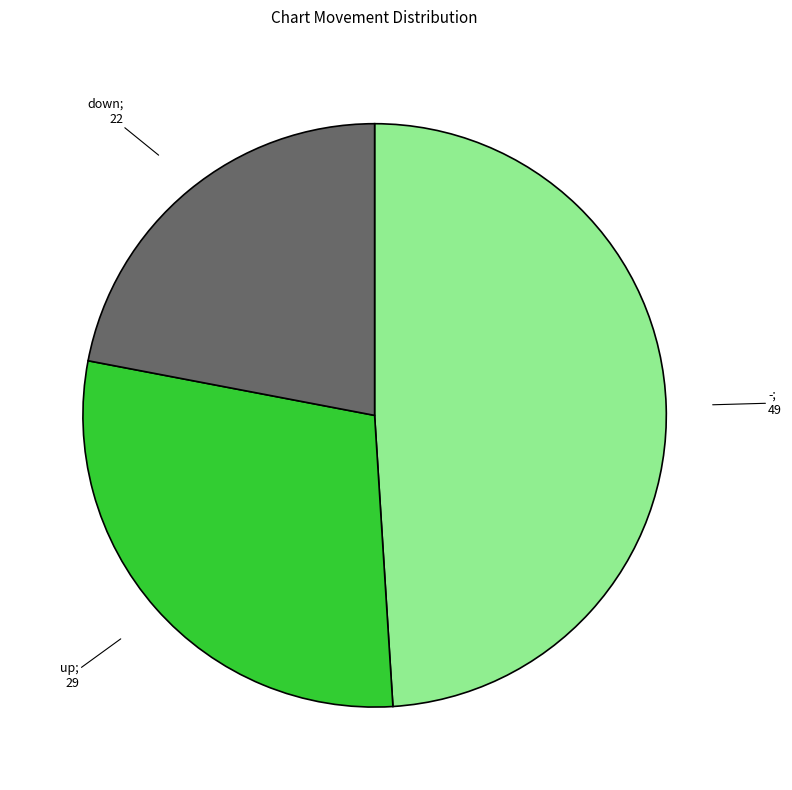

Does any single category account for the majority?

No